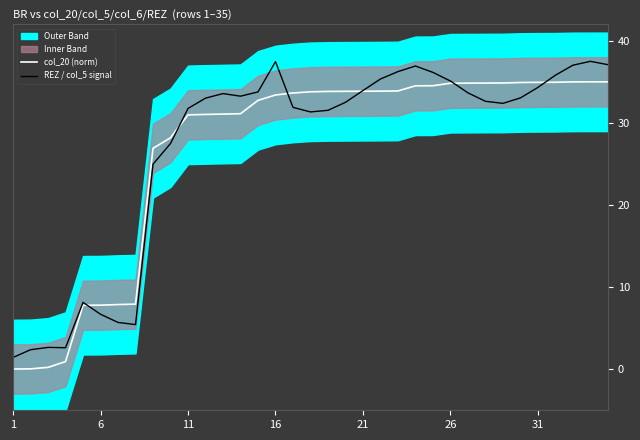

How many intersections are there between col_20 (norm) and REZ / col_5 signal?

6